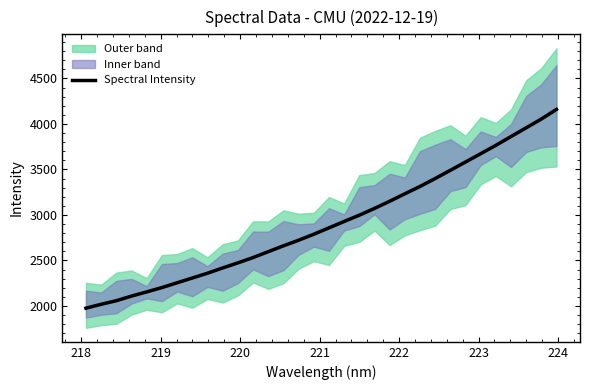

What is the highest value of the Spectral Intensity series?

4160.0